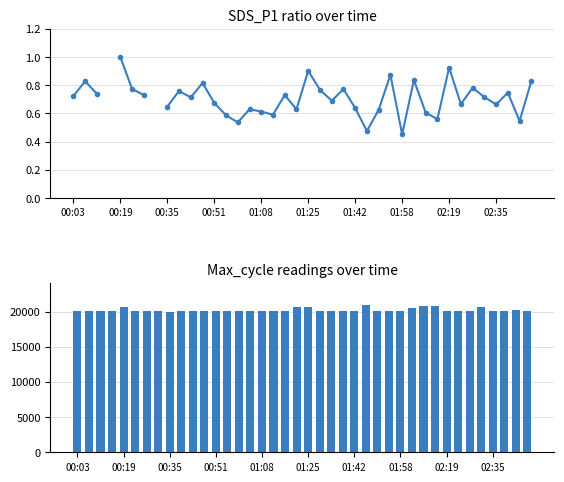

How many data points in SDS_P1 ratio are above 0?

38